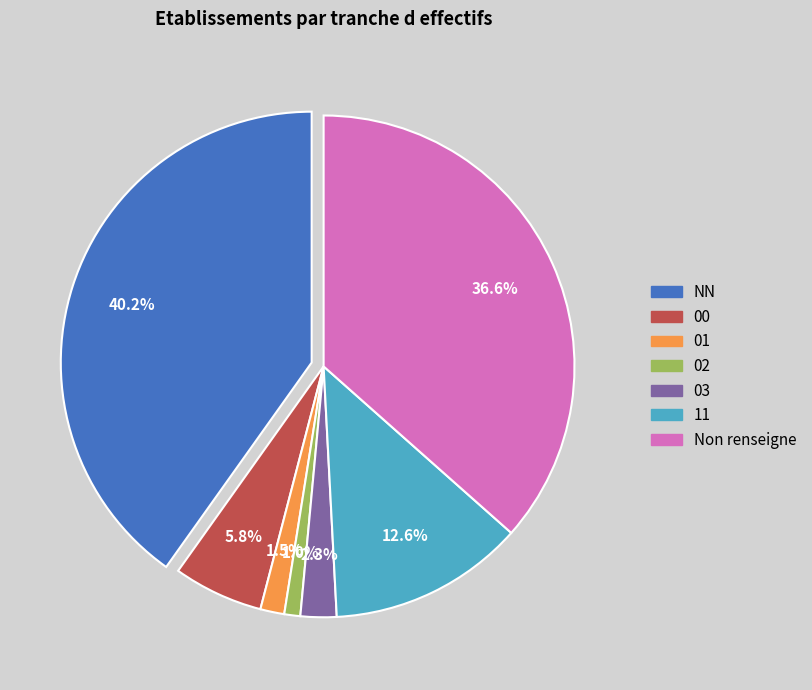

To the nearest percent, what is the average slice percentage?

14%